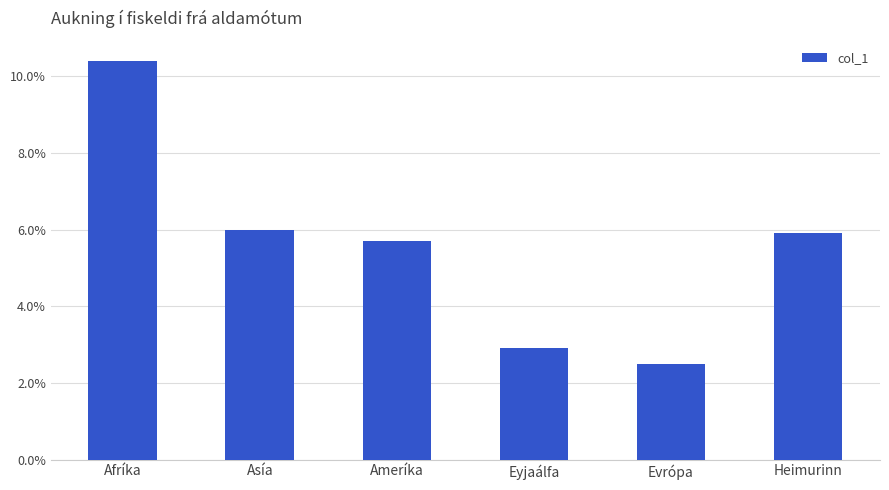

What is the sum of the values at Heimurinn and Asía?

0.1